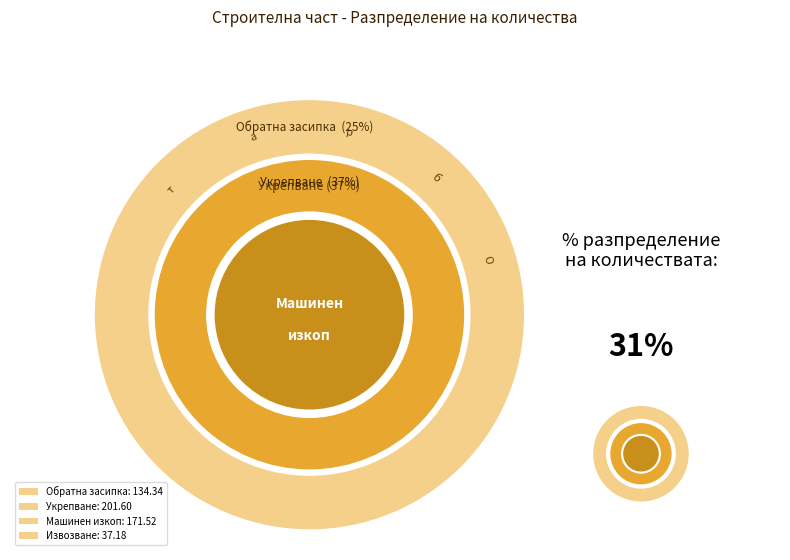

Rank the categories by value from highest to lowest.

Укрепване, Машинен изкоп, Обратна засипка, Извозване